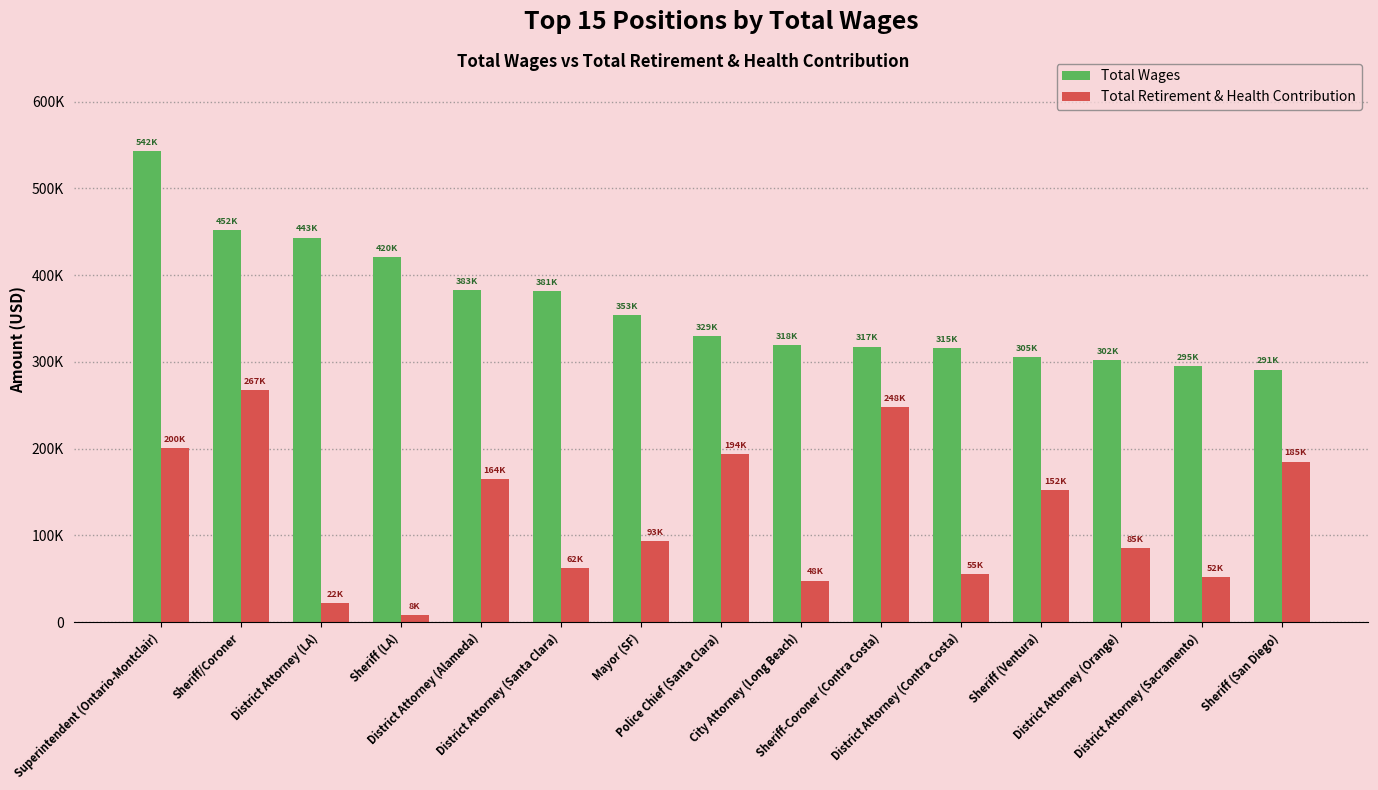

What is the minimum value shown in the chart?

8329